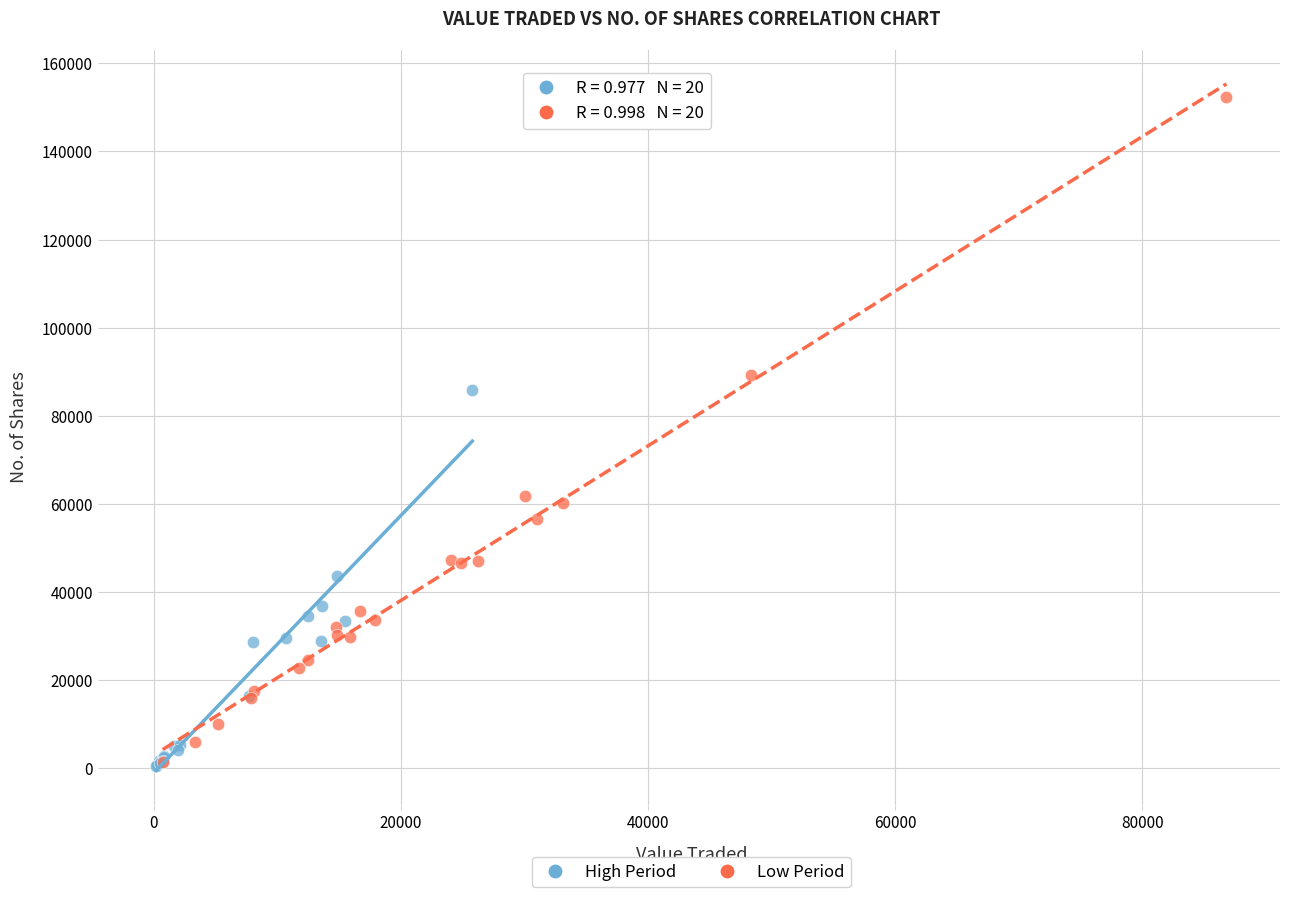

Which series contains the highest Y value?

Low Period